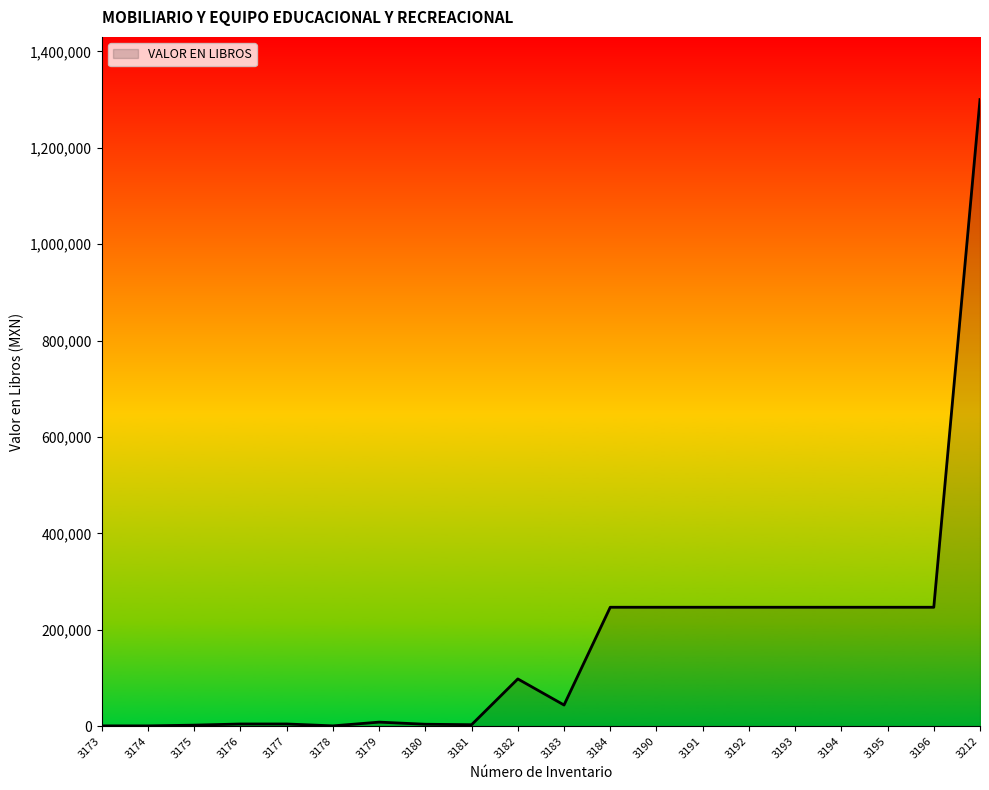

True or false: the data shows 158847.8 at 3193.

False